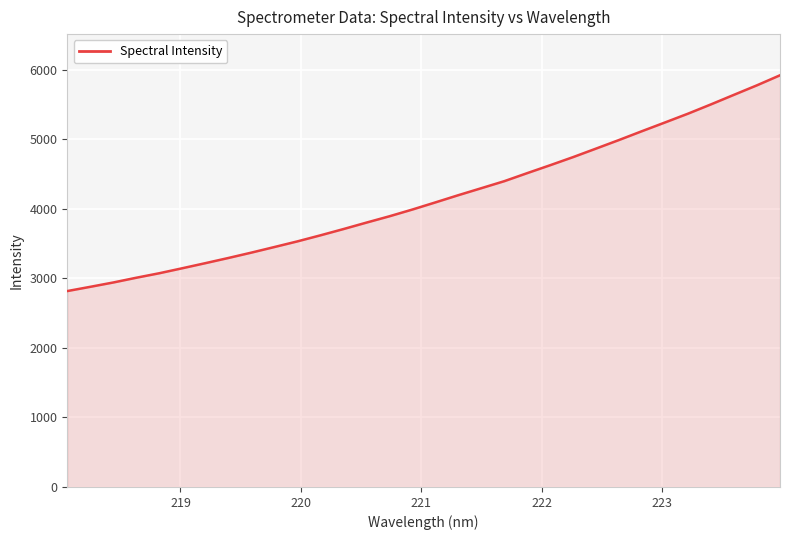

What is the minimum value shown in the chart?

2816.4